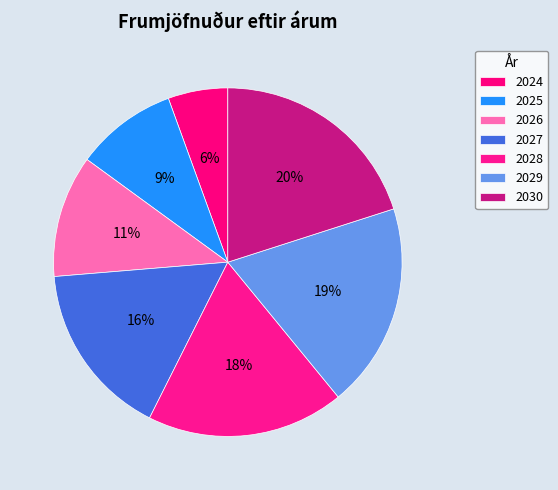

How many segments does this pie chart have?

7